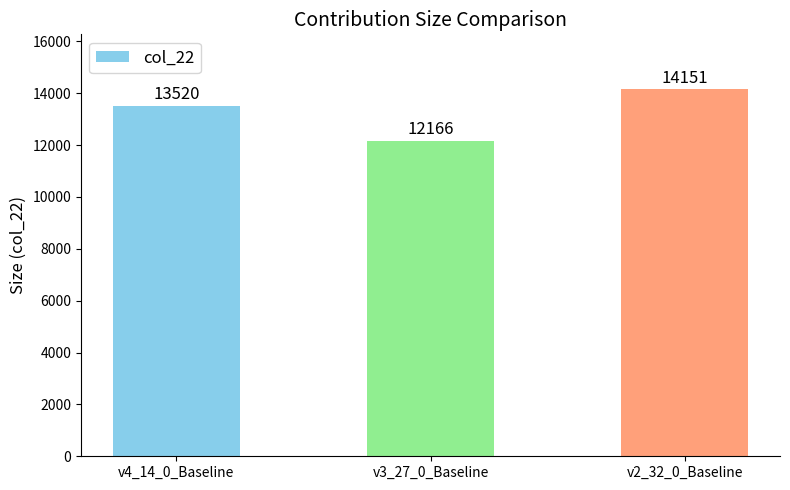

What is the difference between the maximum and minimum values?

1985